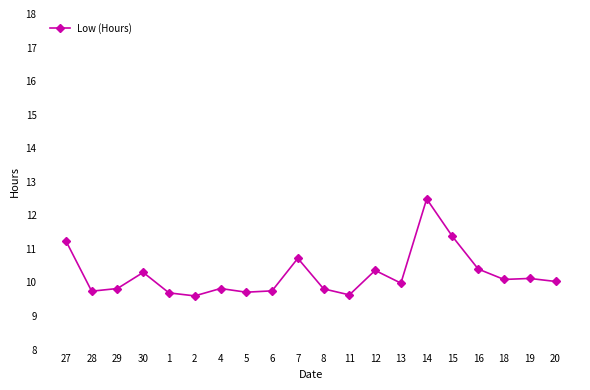

What is the ratio of the value at 14 to the value at 5?

1.3